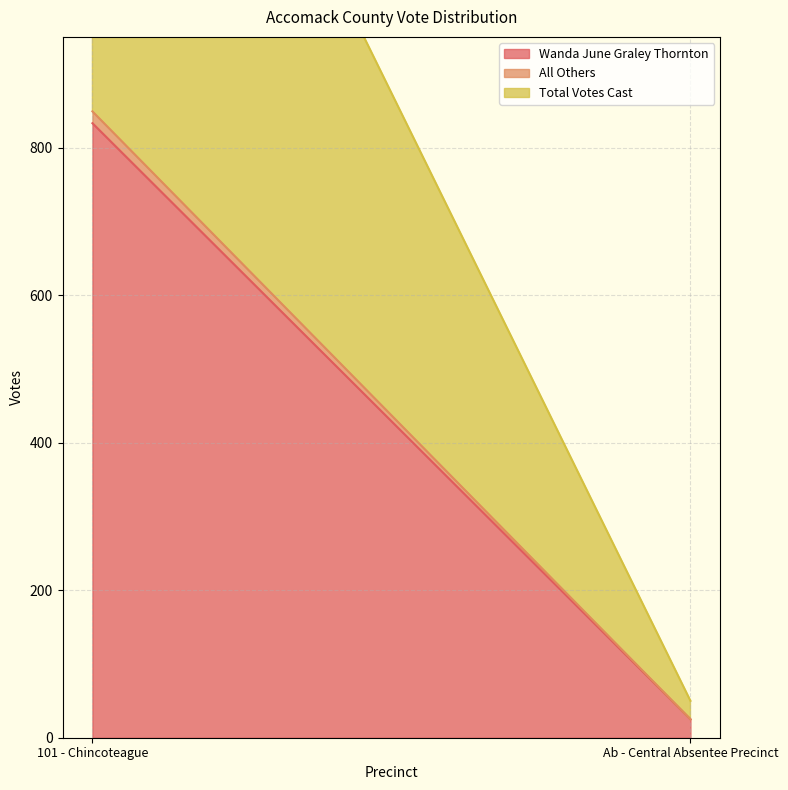

What position from the left is 101 - Chincoteague?

1